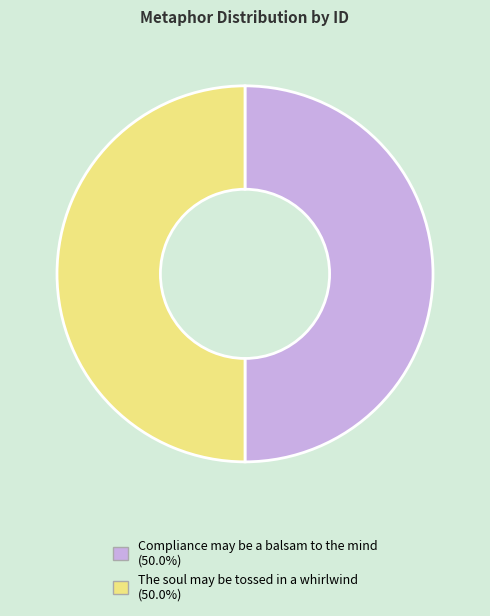

Combined, do The soul may be tossed in a whirlwind (50.0%) and Compliance may be a balsam to the mind (50.0%) account for over 50%?

Yes